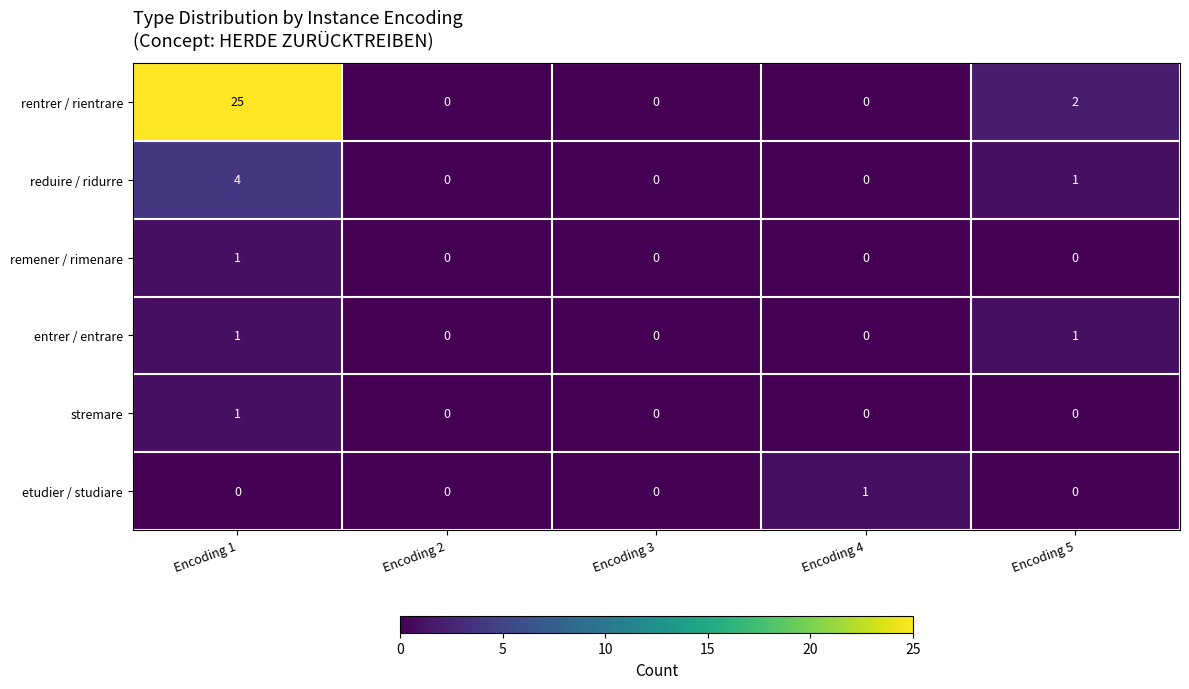

What is the spread (max minus min) of values at Encoding 1?

25